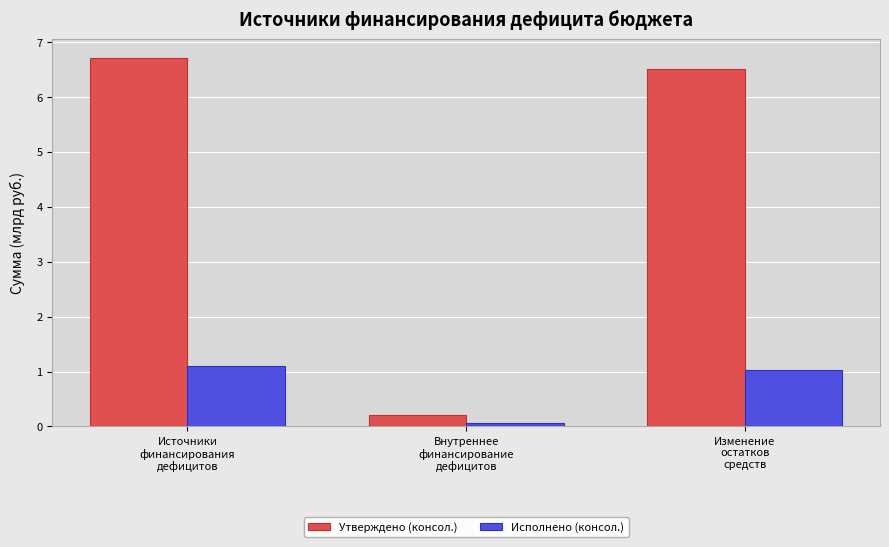

Which series has the widest spread of values?

Утверждено (консол.)